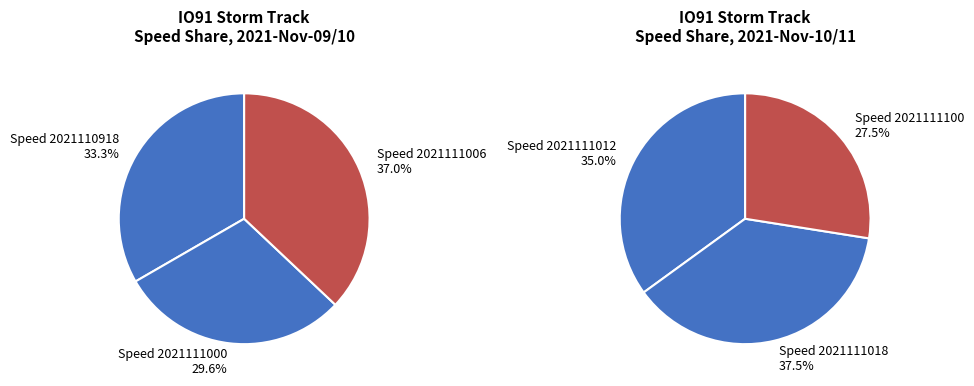

How many segments does this pie chart have?

6